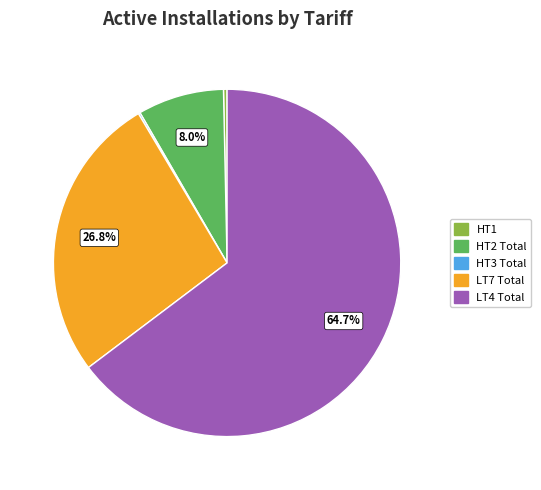

Is there a majority slice in this chart?

Yes